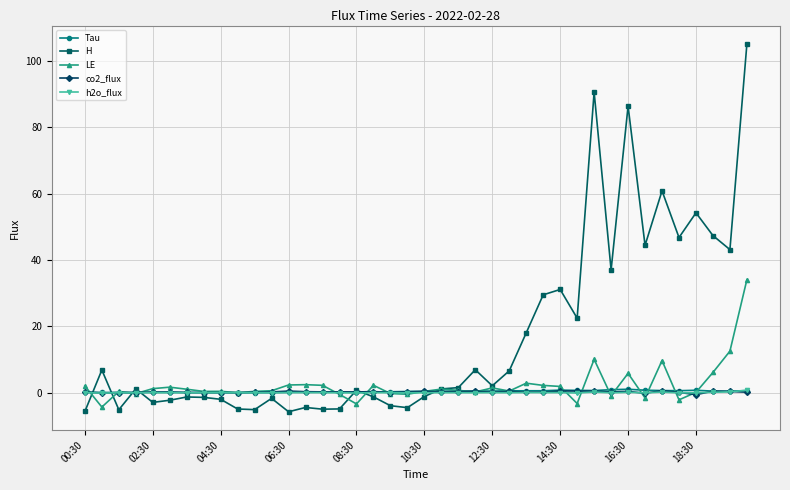

Which series has the largest total across all categories?

H